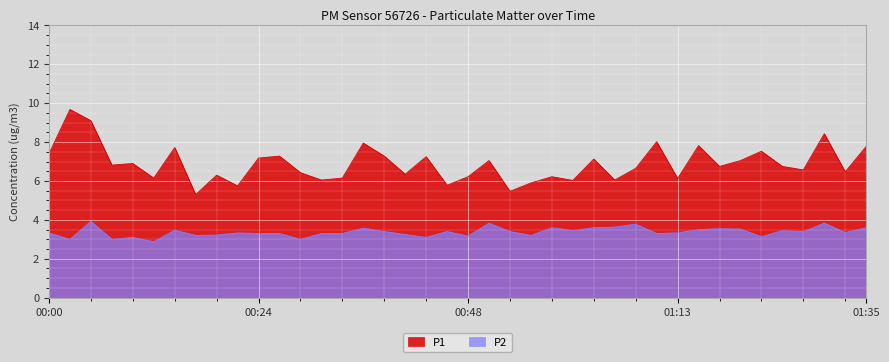

Is it true that P1 equals 13.4 at 00:36?

False